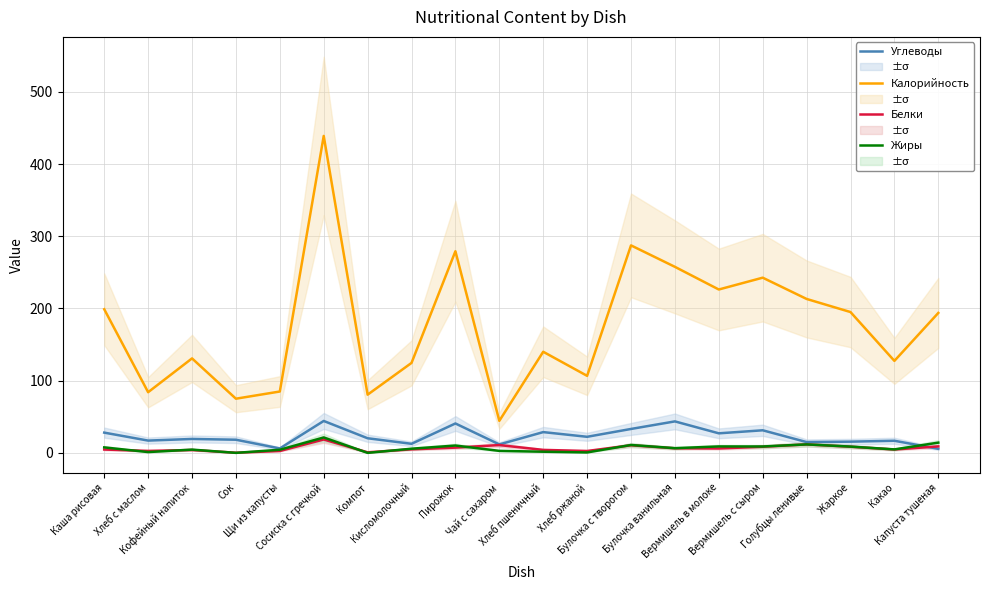

Reading left to right, extract all data points from this chart.

Углеводы: 28.0	17.0	19.3	18.2	6.1	44.2	20.2	12.6	40.7	11.7	28.8	22.2	33.1	43.6	27.1	31.3	14.9	15.5	16.8	5.6
Калорийность: 198.9	84.0	130.8	75.0	85.0	438.9	80.6	124.6	279.2	44.4	140.0	106.7	287.3	257.6	226.2	242.6	213.1	195.0	127.4	193.8
Белки: 4.6	2.7	4.0	0.2	2.6	18.5	0.8	4.9	7.2	10.8	4.1	2.6	10.5	6.3	6.1	8.4	11.7	8.5	4.7	8.9
Жиры: 7.6	1.1	4.5	0.0	4.3	21.3	0.0	5.8	10.2	2.8	1.6	0.6	10.9	6.5	8.9	8.8	11.7	8.7	4.8	14.2